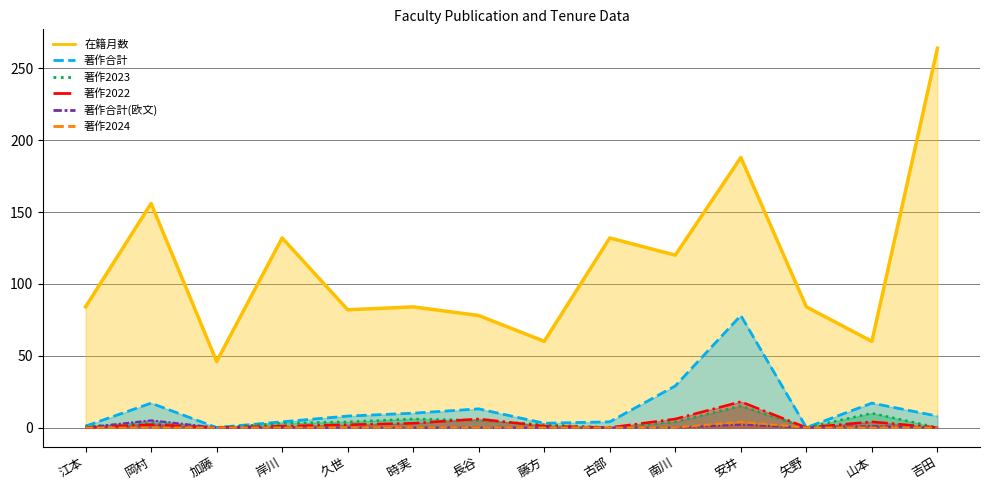

Does the chart have visible grid lines?

Yes